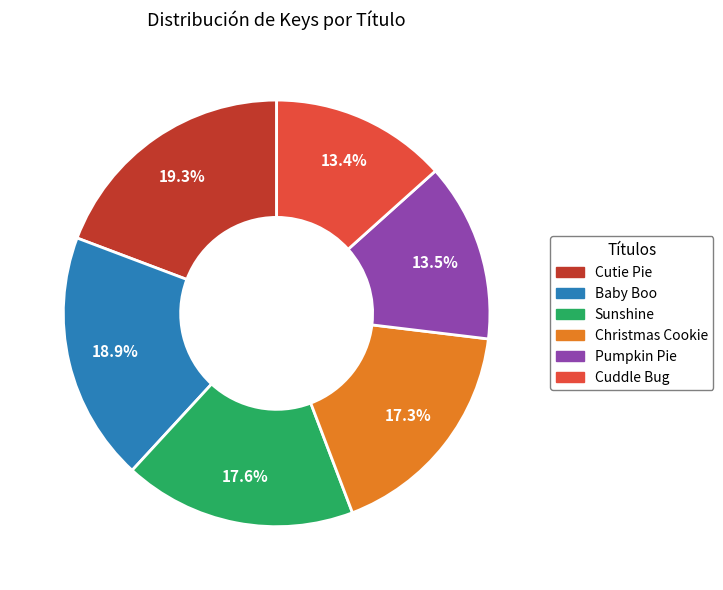

How many slices are in this pie chart?

6